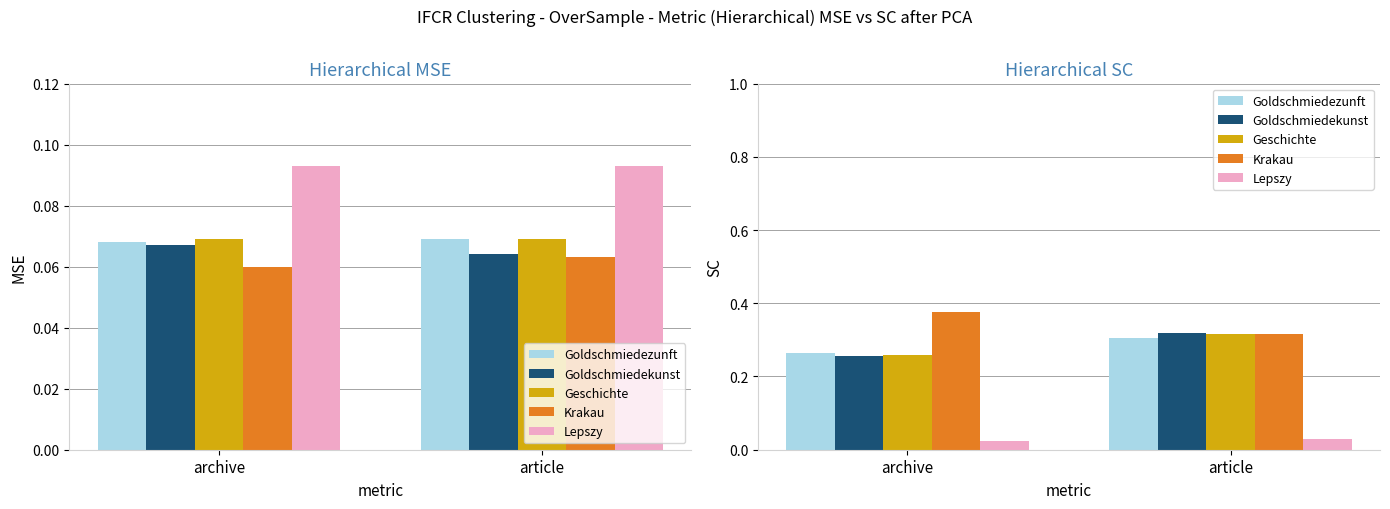

Which has a higher value, archive or article?

article